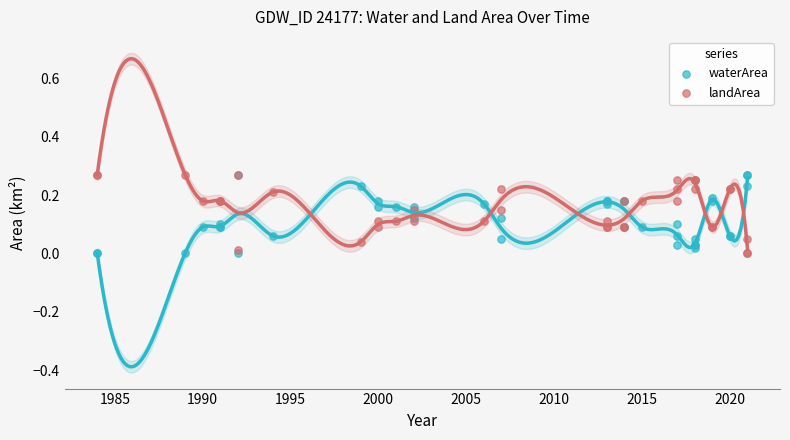

What are all the series names shown in the legend?

waterArea, landArea